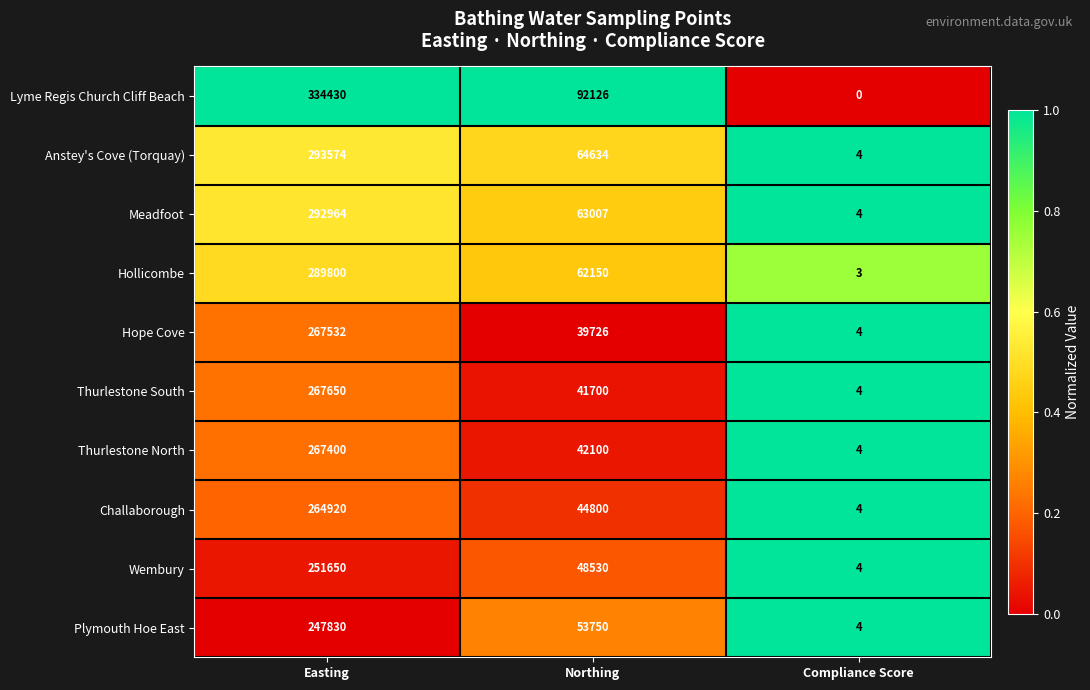

How many Anstey's Cove (Torquay) values are between 4 and 293574?

3